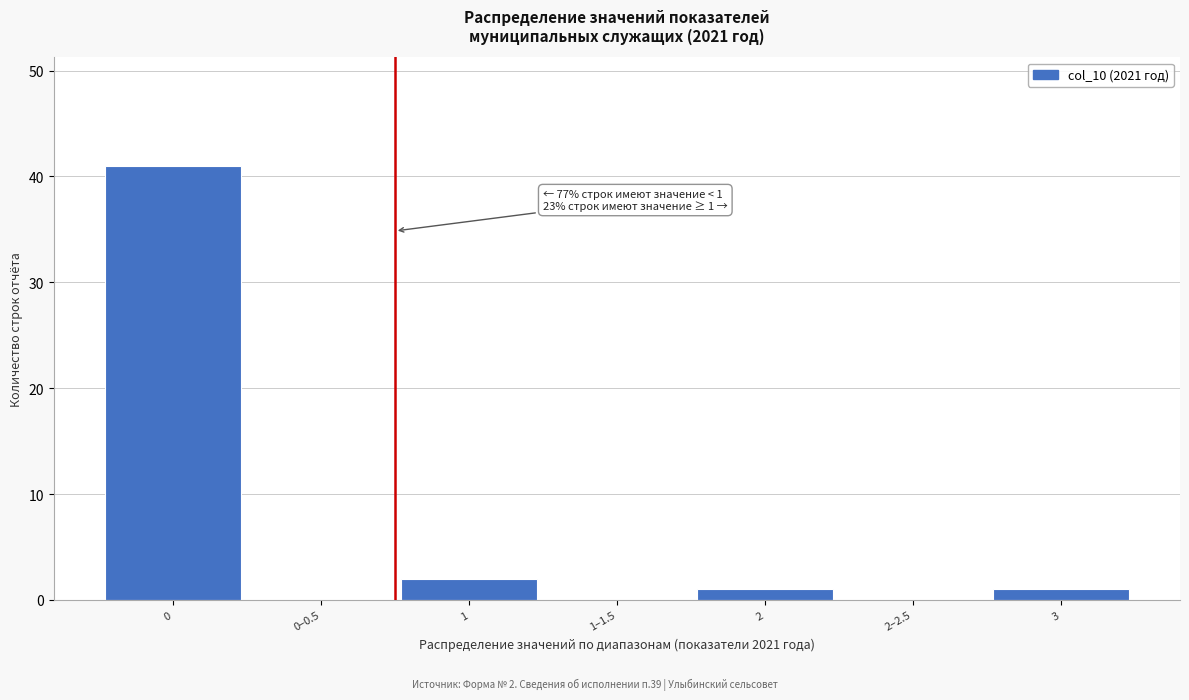

Reading right to left, list all the values displayed in this chart.

3=1	2–2.5=0	2=1	1–1.5=0	1=2	0–0.5=0	0=41